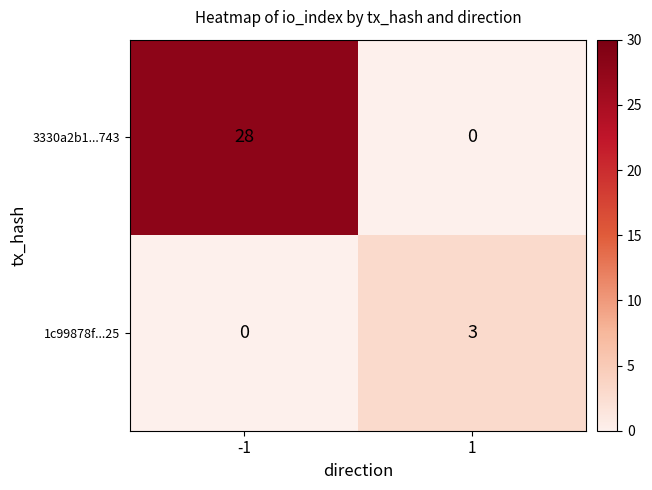

Which series changed the most between -1 and 1?

3330a2b1...743